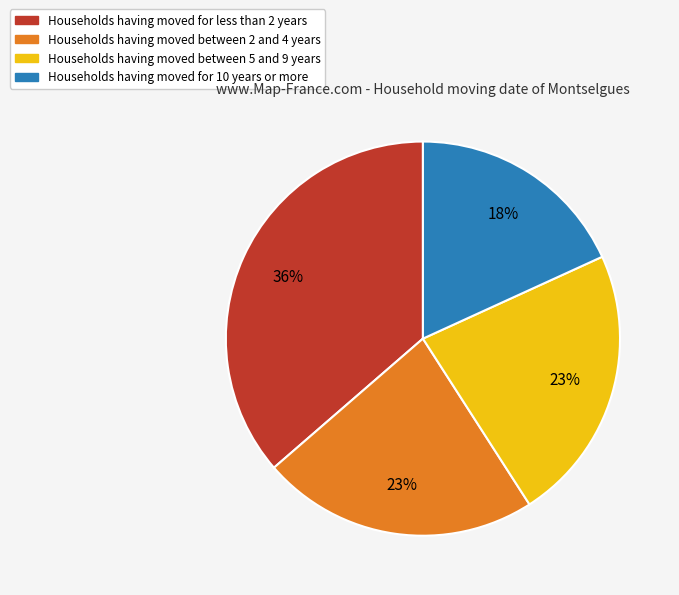

To the nearest percent, what is the difference between the largest and smallest slice percentages?

18%